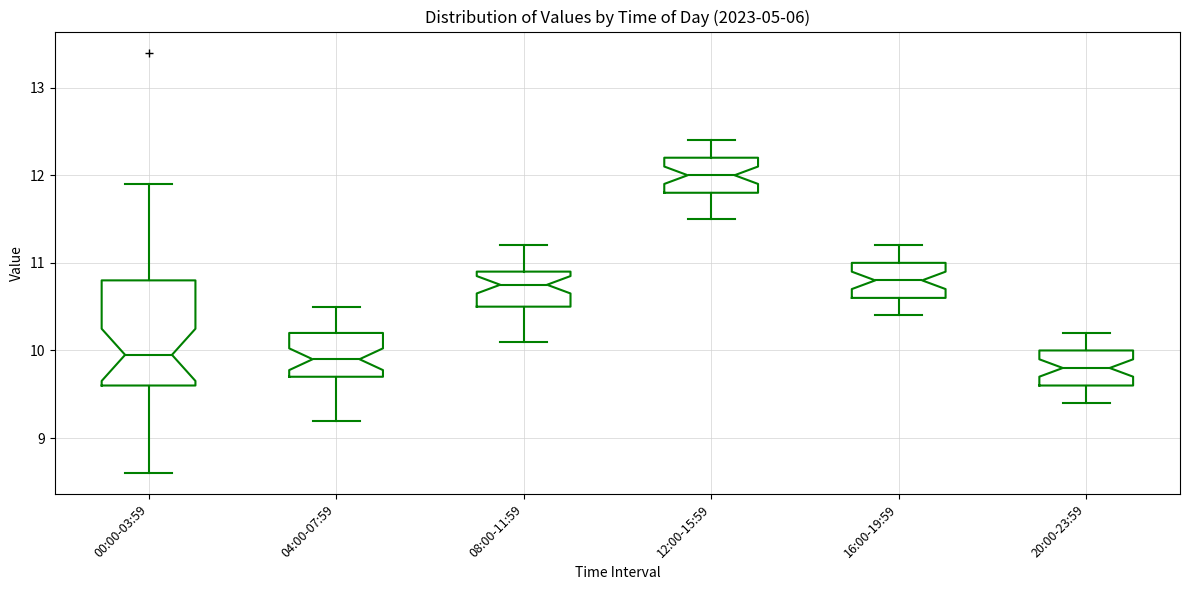

Which box's median line is the highest?

12:00-15:59